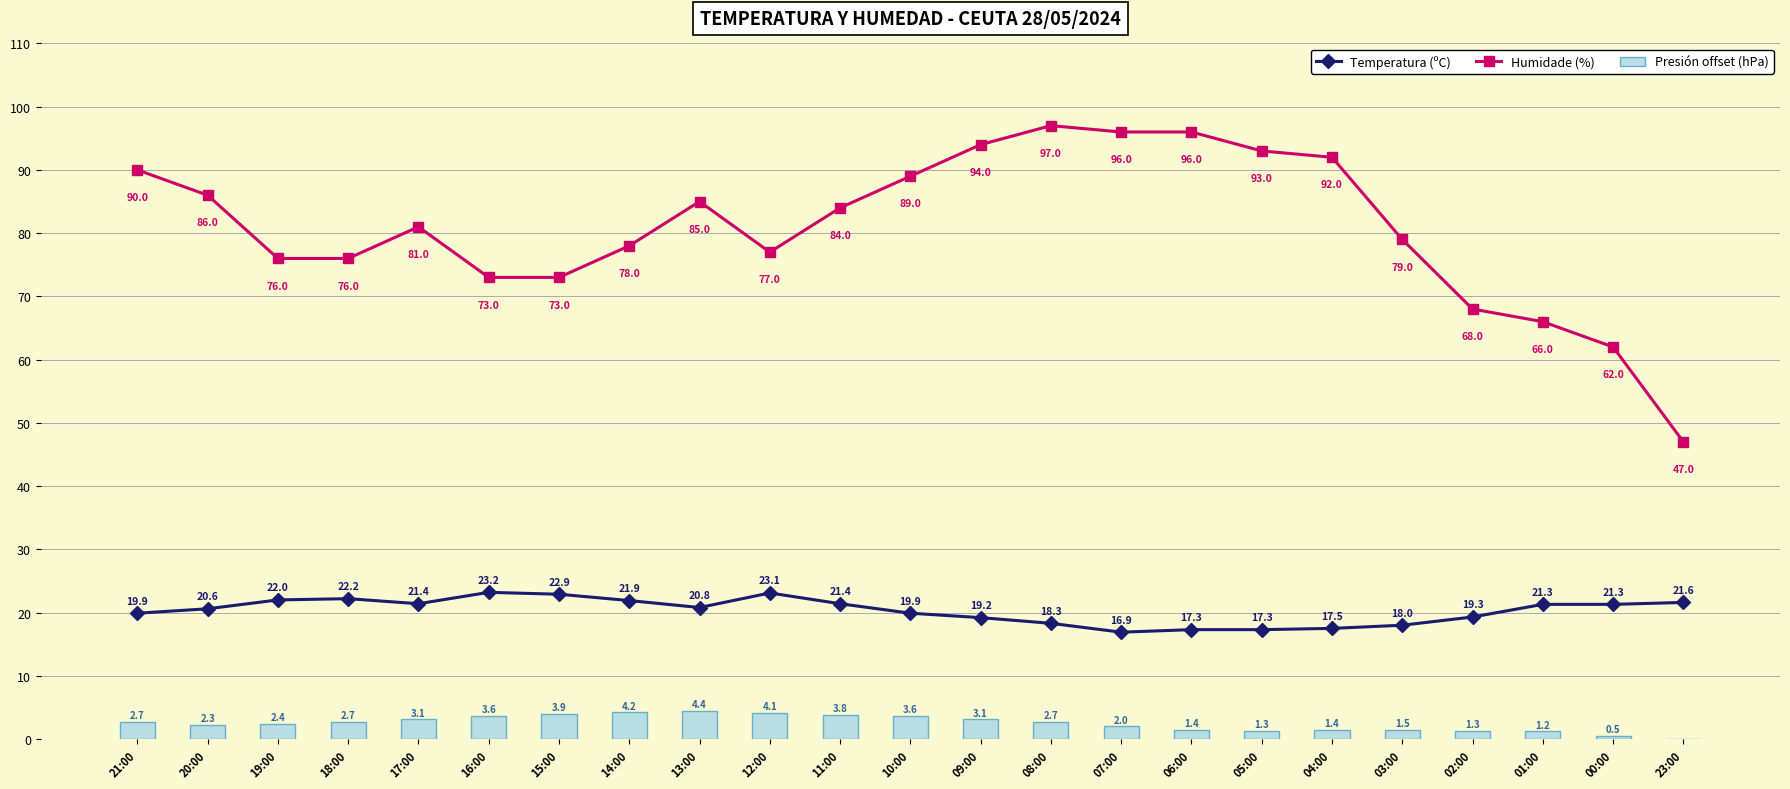

Reading left to right, list all the values displayed in this chart.

Temperatura (ºC): 21:00=19.9	20:00=20.6	19:00=22.0	18:00=22.2	17:00=21.4	16:00=23.2	15:00=22.9	14:00=21.9	13:00=20.8	12:00=23.1	11:00=21.4	10:00=19.9	09:00=19.2	08:00=18.3	07:00=16.9	06:00=17.3	05:00=17.3	04:00=17.5	03:00=18.0	02:00=19.3	01:00=21.3	00:00=21.3	23:00=21.6
Humidade (%): 21:00=90.0	20:00=86.0	19:00=76.0	18:00=76.0	17:00=81.0	16:00=73.0	15:00=73.0	14:00=78.0	13:00=85.0	12:00=77.0	11:00=84.0	10:00=89.0	09:00=94.0	08:00=97.0	07:00=96.0	06:00=96.0	05:00=93.0	04:00=92.0	03:00=79.0	02:00=68.0	01:00=66.0	00:00=62.0	23:00=47.0
Presión offset (hPa): 21:00=2.7	20:00=2.3	19:00=2.4	18:00=2.7	17:00=3.1	16:00=3.6	15:00=3.9	14:00=4.2	13:00=4.4	12:00=4.1	11:00=3.8	10:00=3.6	09:00=3.1	08:00=2.7	07:00=2.0	06:00=1.4	05:00=1.3	04:00=1.4	03:00=1.5	02:00=1.3	01:00=1.2	00:00=0.5	23:00=0.0